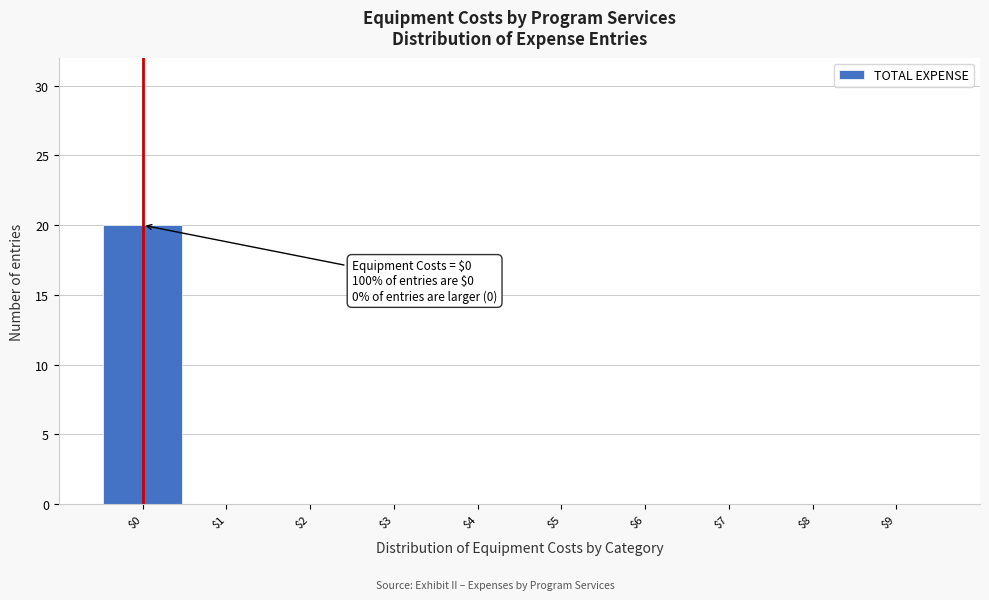

Over which range of the x-axis is the bar tallest?

-0.5 to 0.5